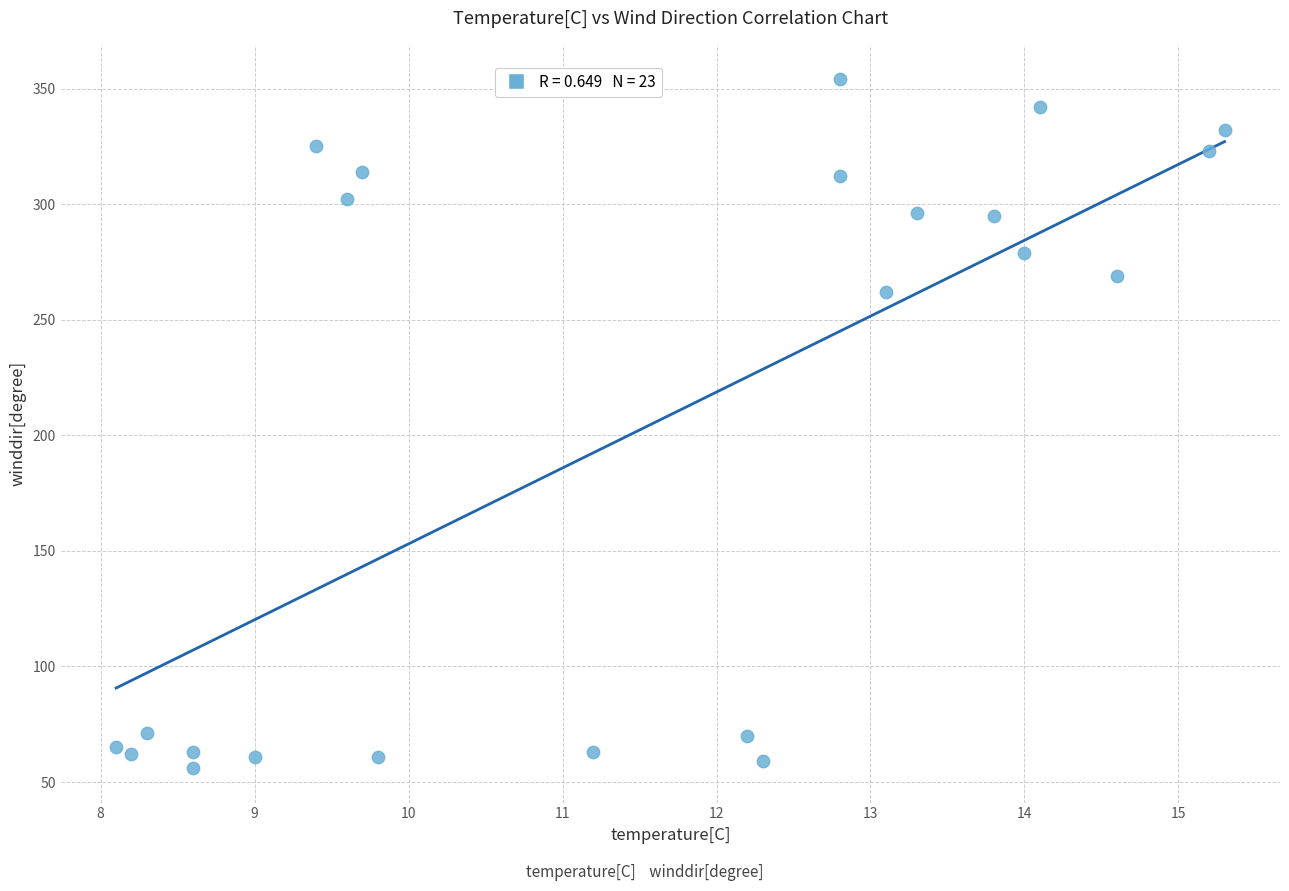

What Y value in the scatter plot is closest to 205?

262